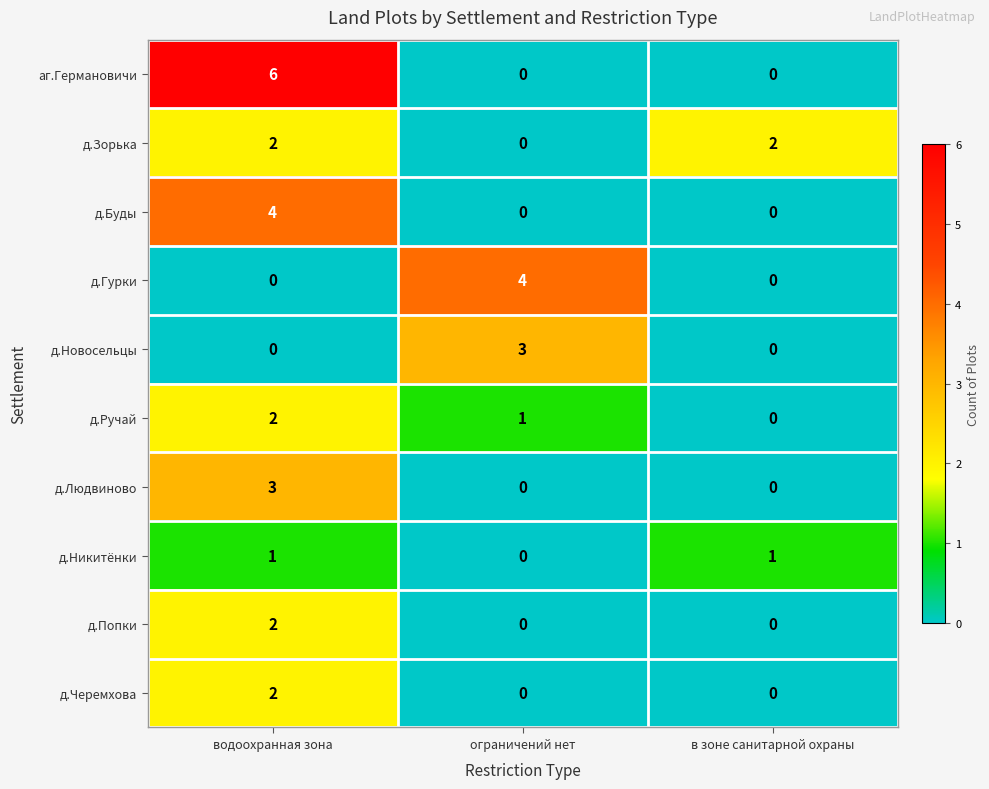

Reading right to left, list all the values displayed in this chart.

аг.Германовичи: 0	0	6
д.Зорька: 2	0	2
д.Буды: 0	0	4
д.Гурки: 0	4	0
д.Новосельцы: 0	3	0
д.Ручай: 0	1	2
д.Людвиново: 0	0	3
д.Никитёнки: 1	0	1
д.Попки: 0	0	2
д.Черемхова: 0	0	2